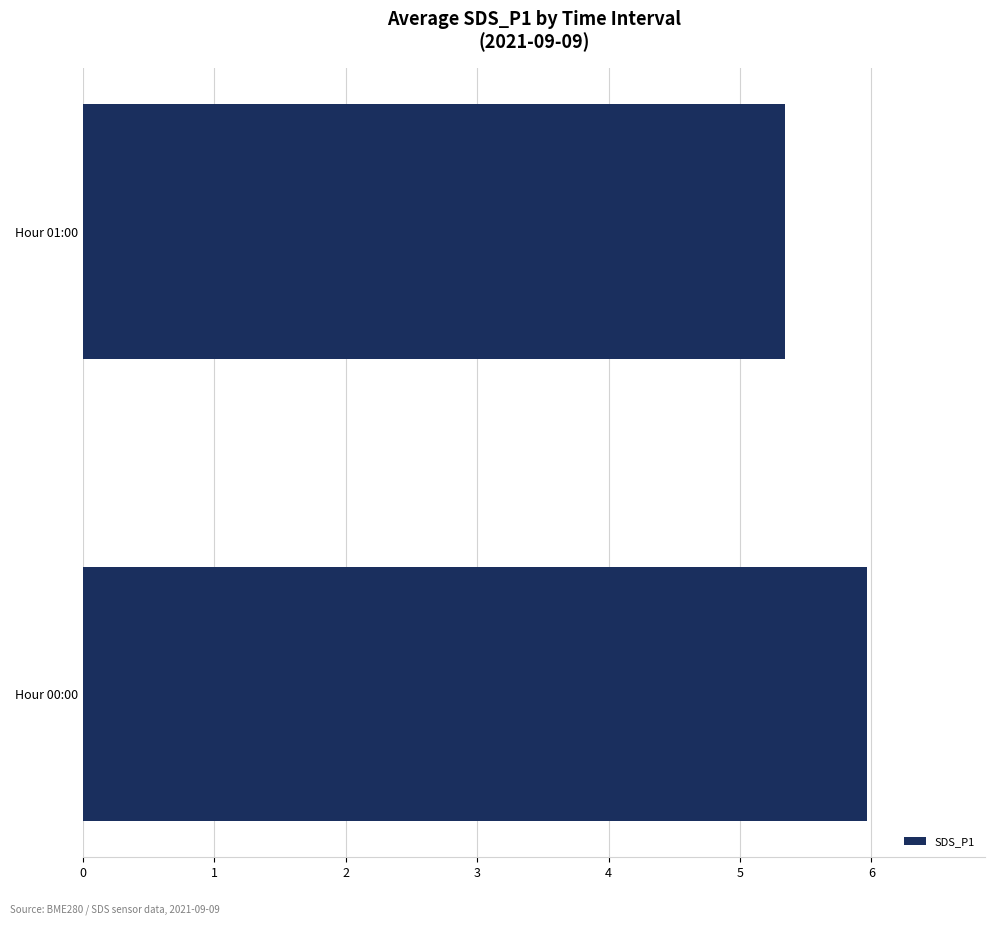

What is the maximum value shown in the chart?

6.0